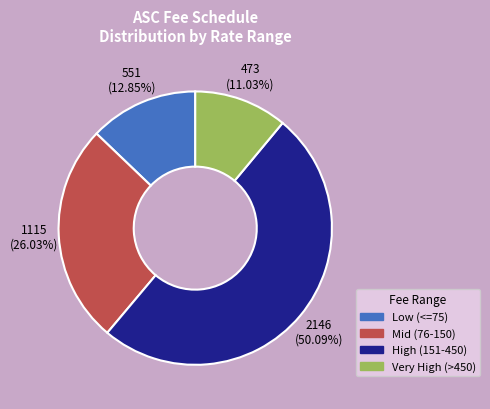

How many segments does this pie chart have?

4